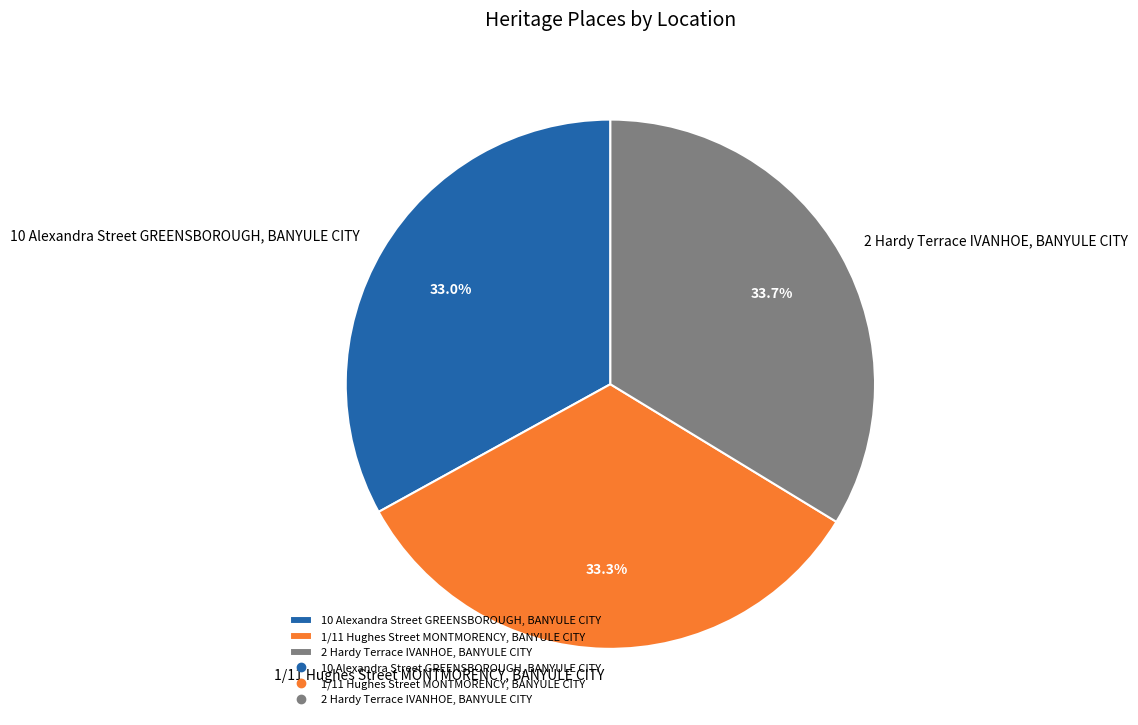

What is the total percentage of 10 Alexandra Street GREENSBOROUGH, BANYULE CITY and 2 Hardy Terrace IVANHOE, BANYULE CITY?

66.7%